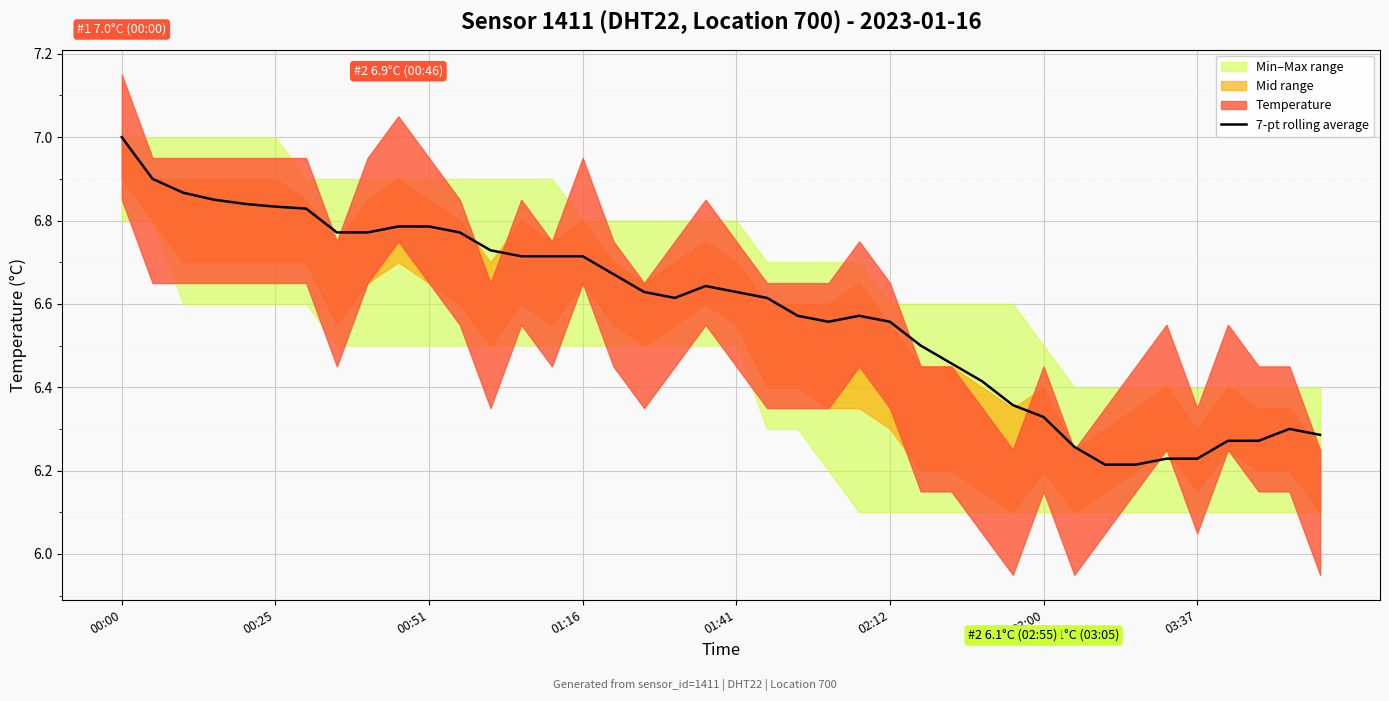

At which label does 7-pt rolling average reach its peak?

00:00